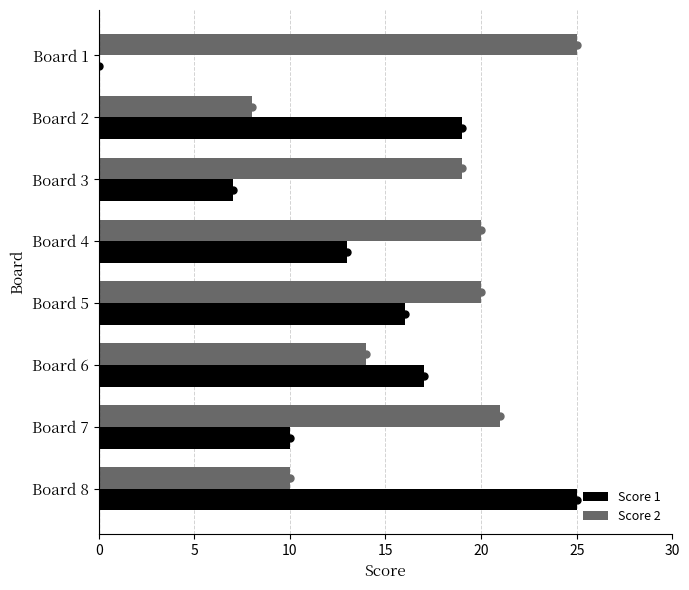

What is the greatest value displayed?

25